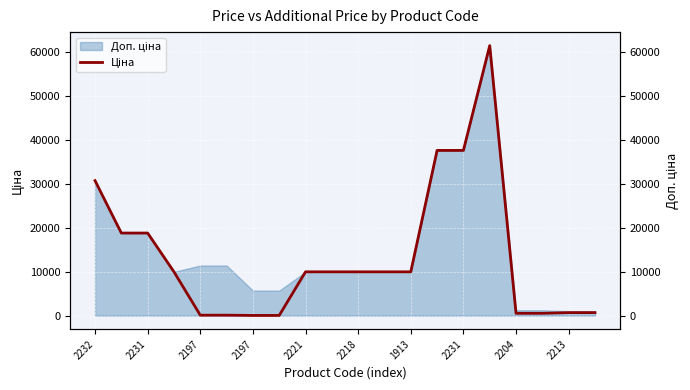

How many values are below 9974?

8